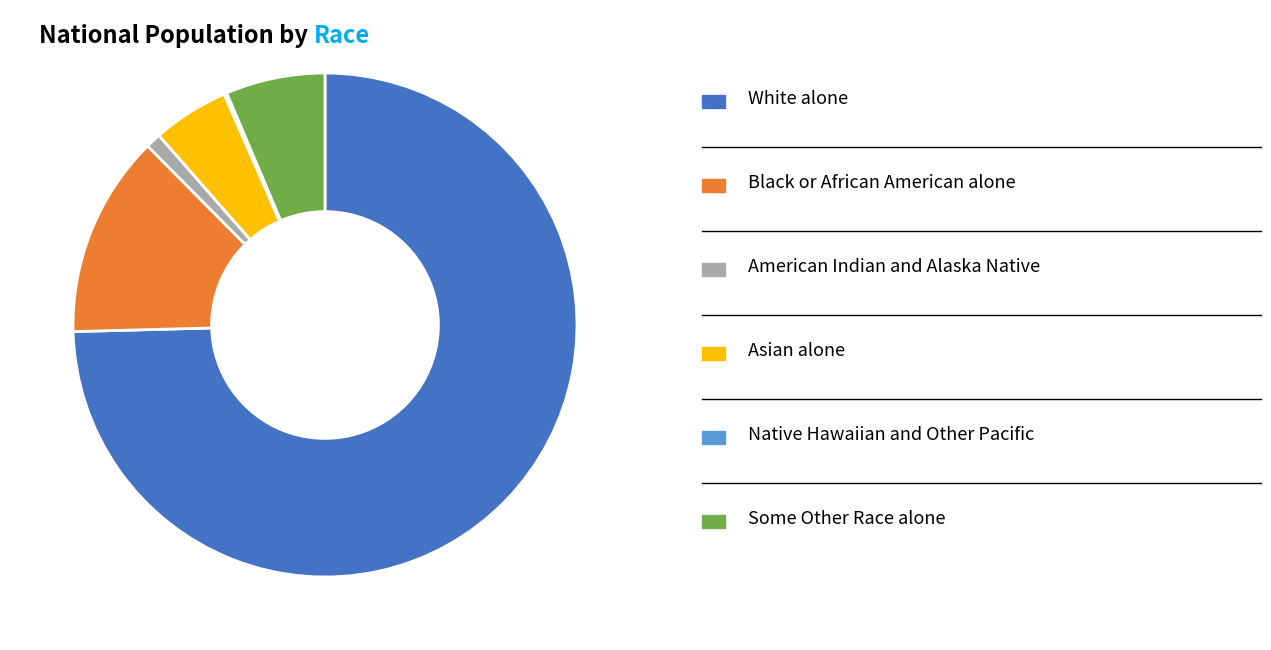

Does any single category account for the majority?

Yes